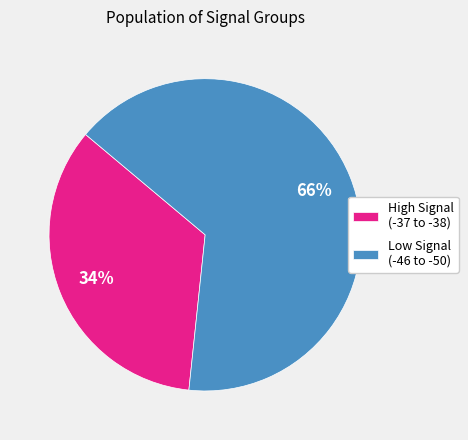

What is the smallest slice in the pie chart?

High Signal (-37 to -38)